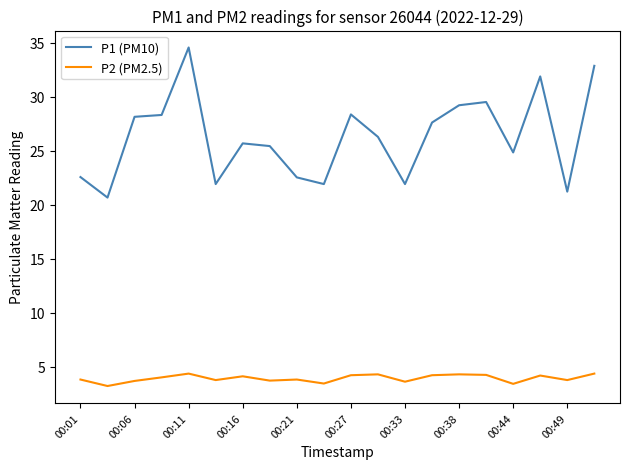

List the series in order of their peak value, lowest first.

P2 (PM2.5), P1 (PM10)